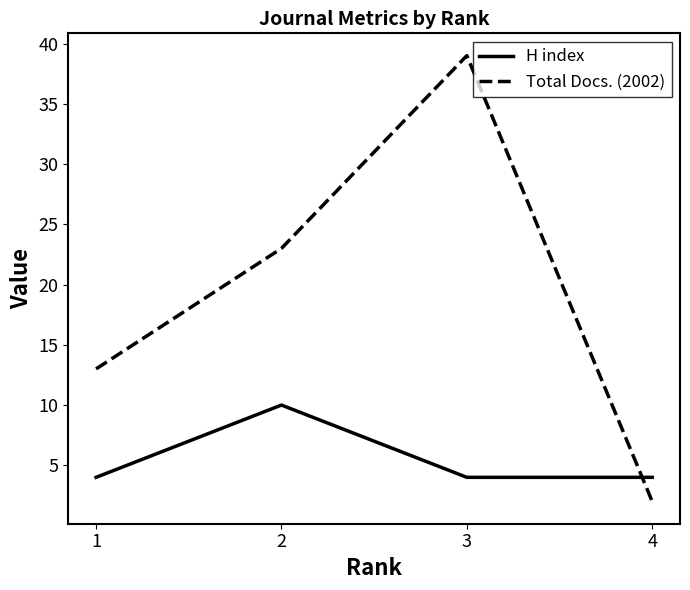

What value does the H index series have at 3?

4